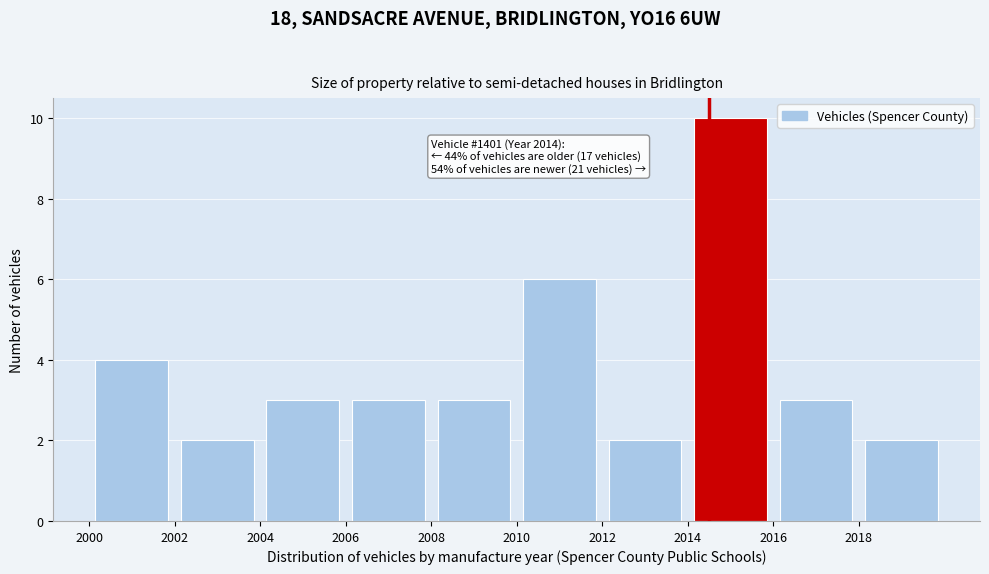

Over which range of the x-axis is the bar tallest?

2014 to 2016